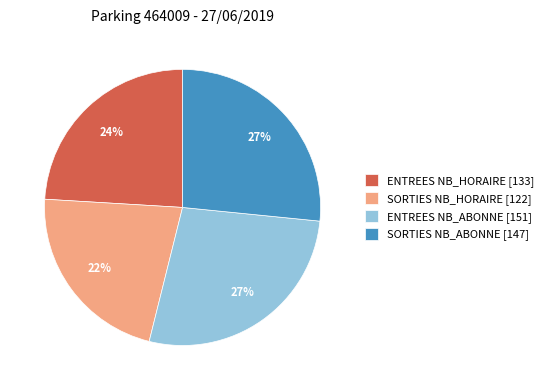

What is the smallest slice in the pie chart?

SORTIES NB_HORAIRE [122]